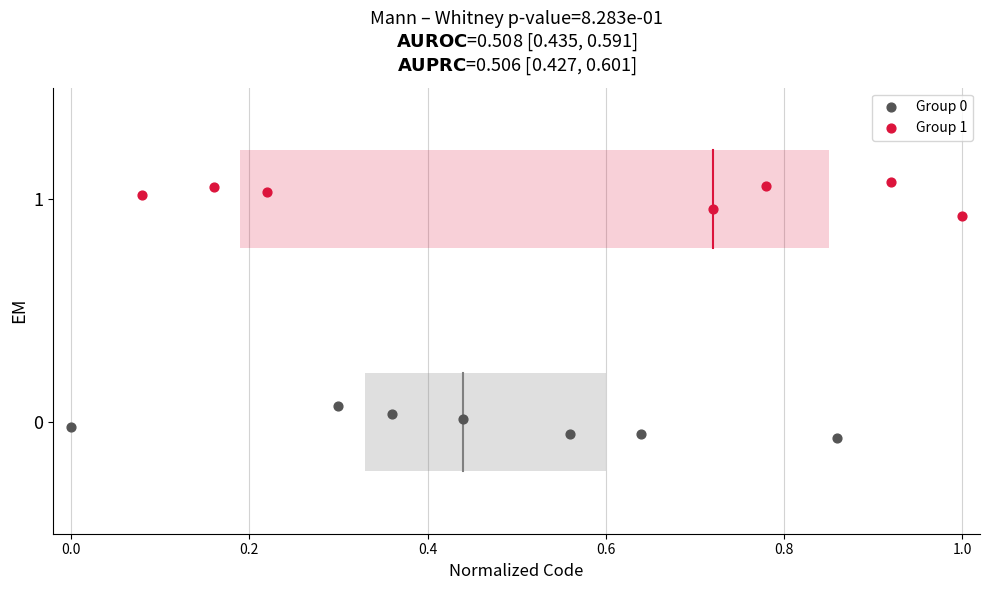

Which series reaches the maximum Y coordinate?

Group 1